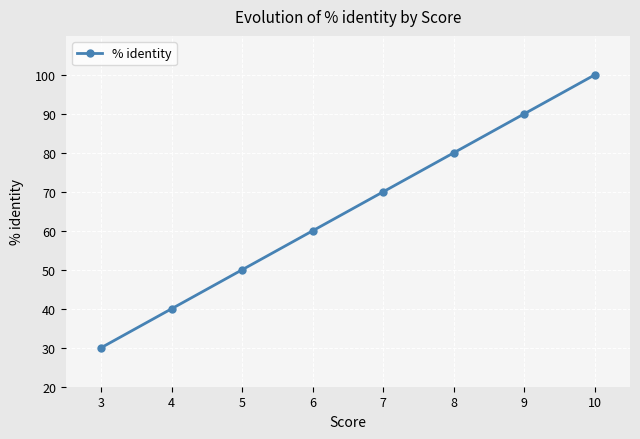

Does the chart have visible grid lines?

Yes